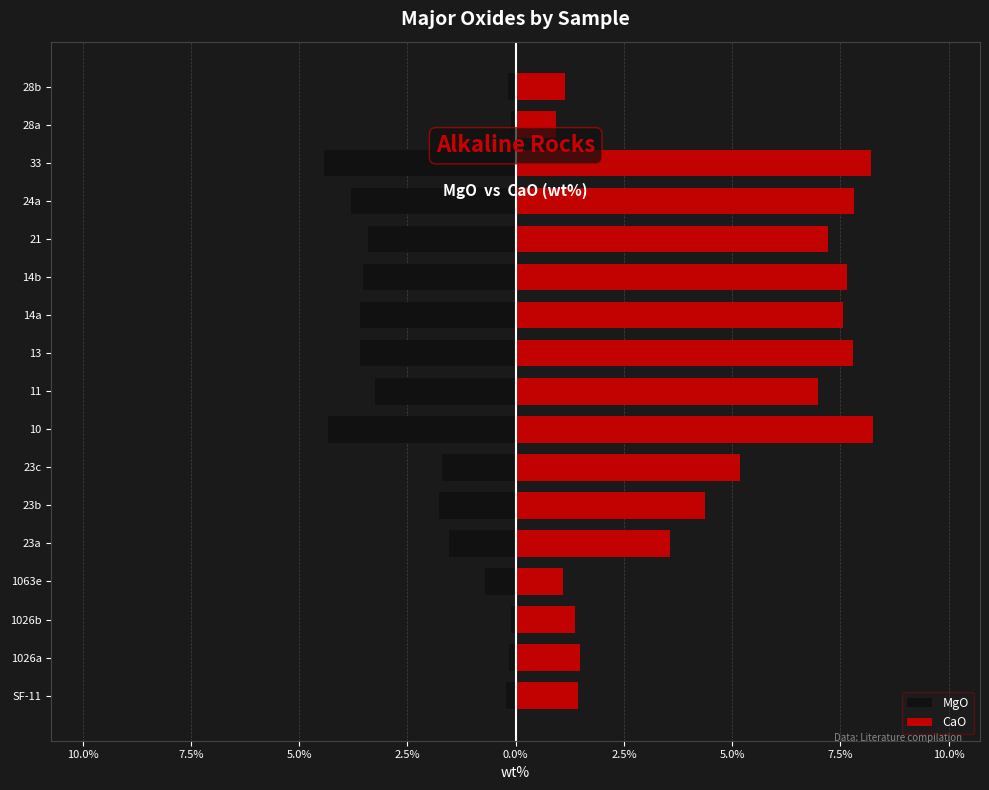

Which series has the widest spread of values?

CaO